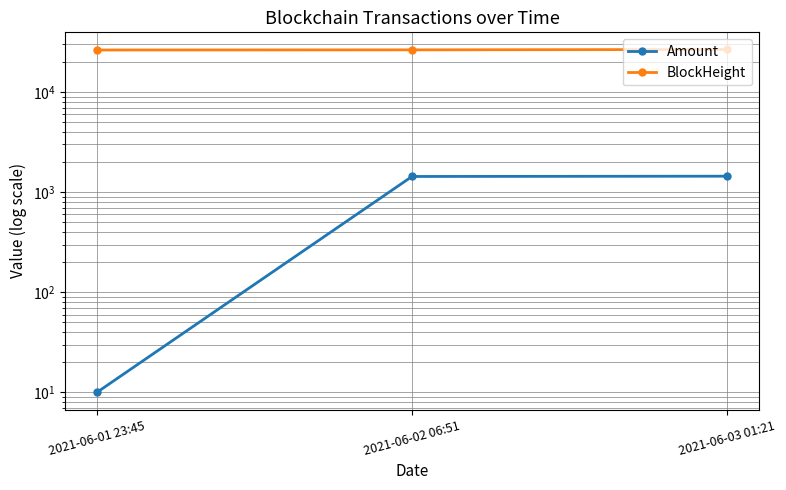

Which series changed the most between 2021-06-02 06:51 and 2021-06-03 01:21?

BlockHeight